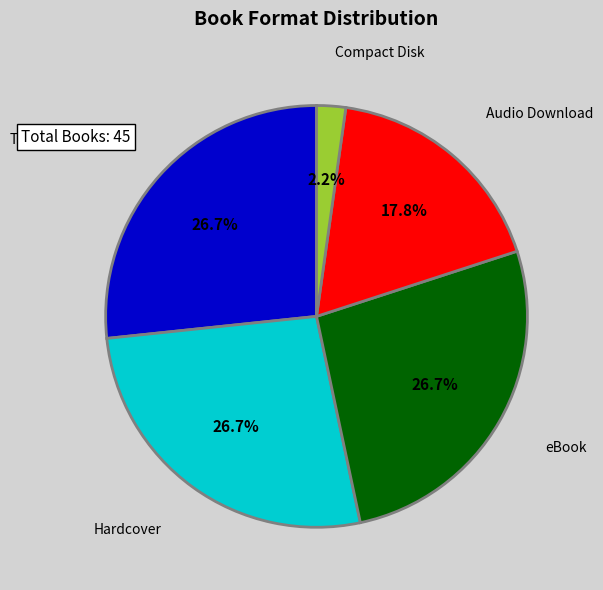

Does any single category account for the majority?

No